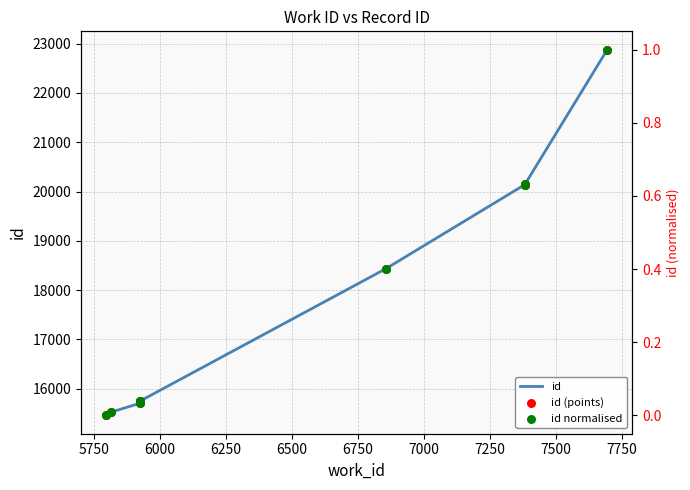

What are all the series names shown in the legend?

id, id (points), id normalised